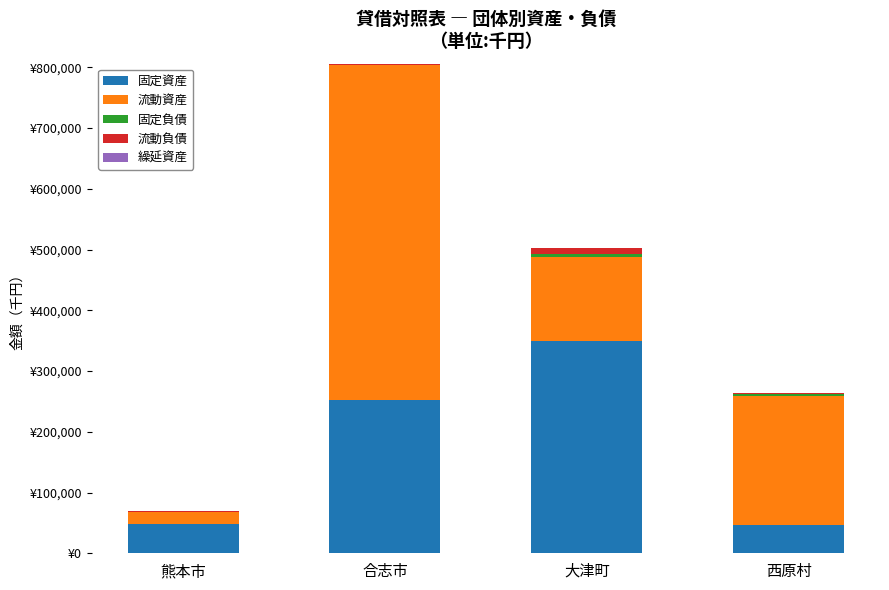

Are the bars grouped side by side (vs. stacked)?

No